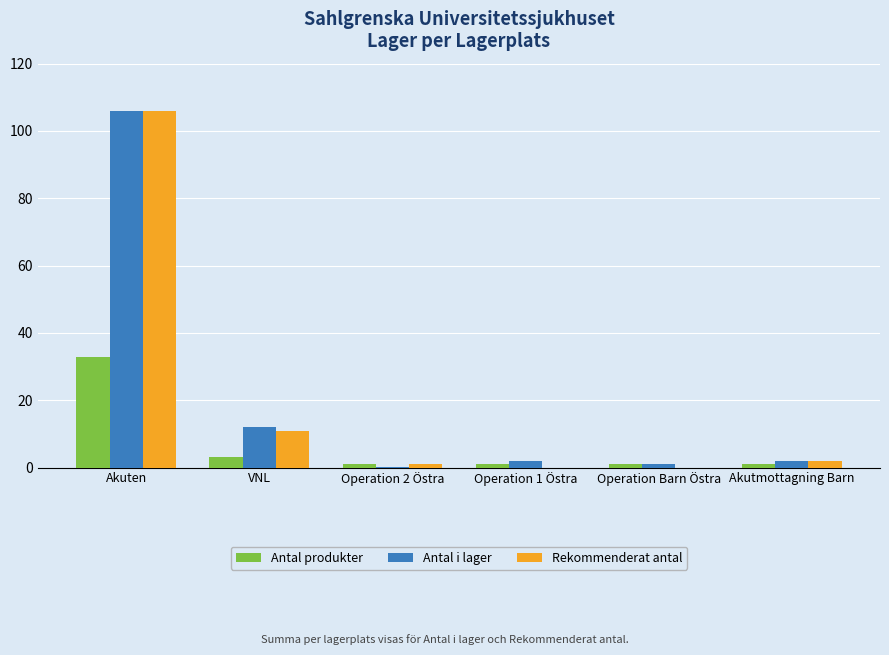

At which label is Rekommenderat antal closest to 53?

VNL